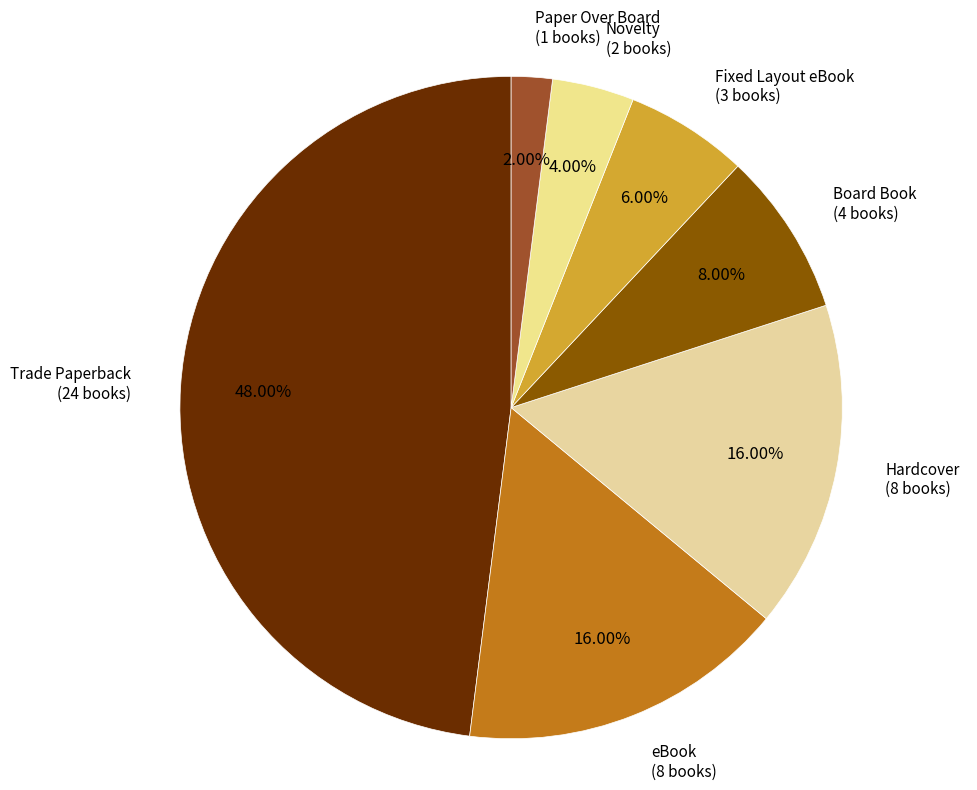

How much of the chart is everything except Board Book?

92.0%